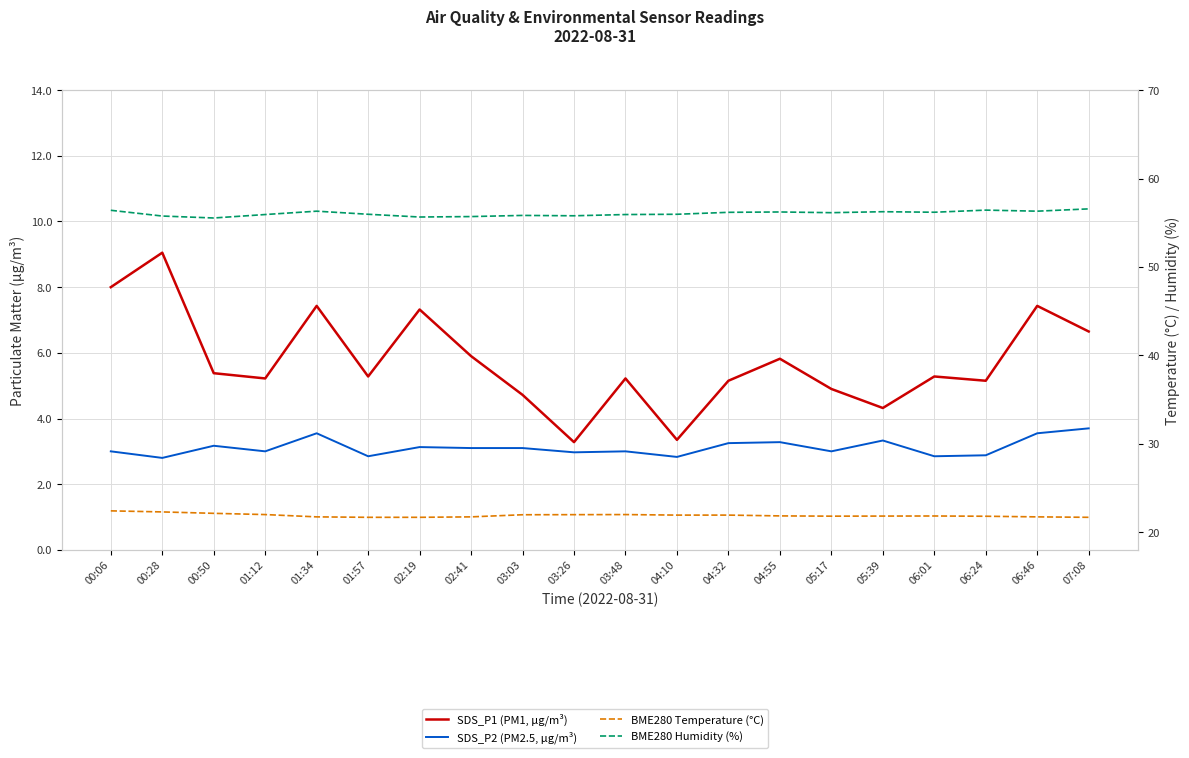

Between 01:12 and 03:03, which is larger?

01:12